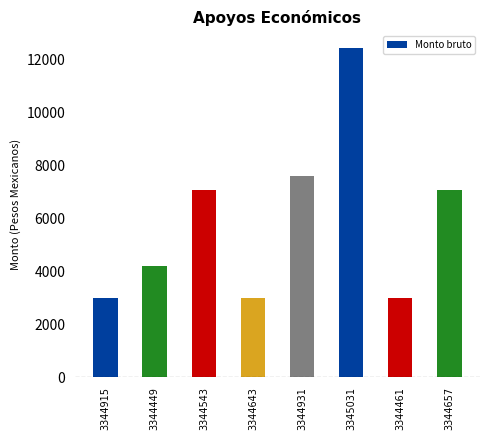

Reading left to right, extract all data points from this chart.

3000.0	4220.3	7091.8	3000.0	7598.4	12449.9	3000.0	7091.8